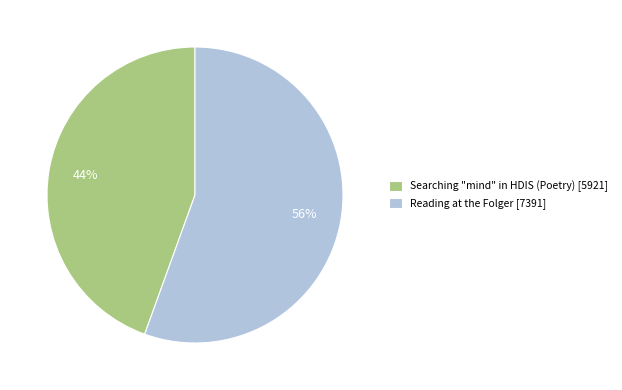

To the nearest percent, what is the combined percentage of Searching "mind" in HDIS (Poetry) [5921] and Reading at the Folger [7391]?

100%